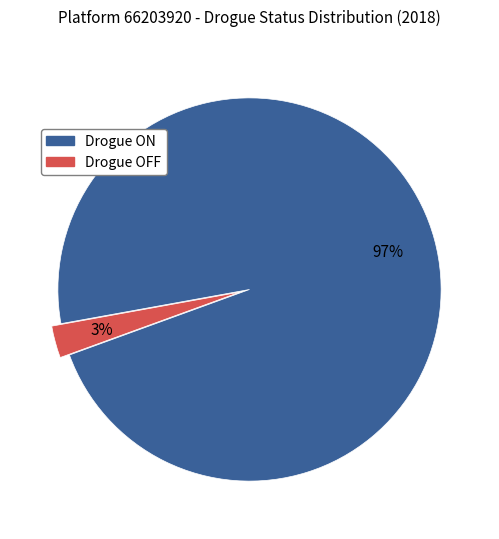

To the nearest percent, what is the average slice percentage?

50%